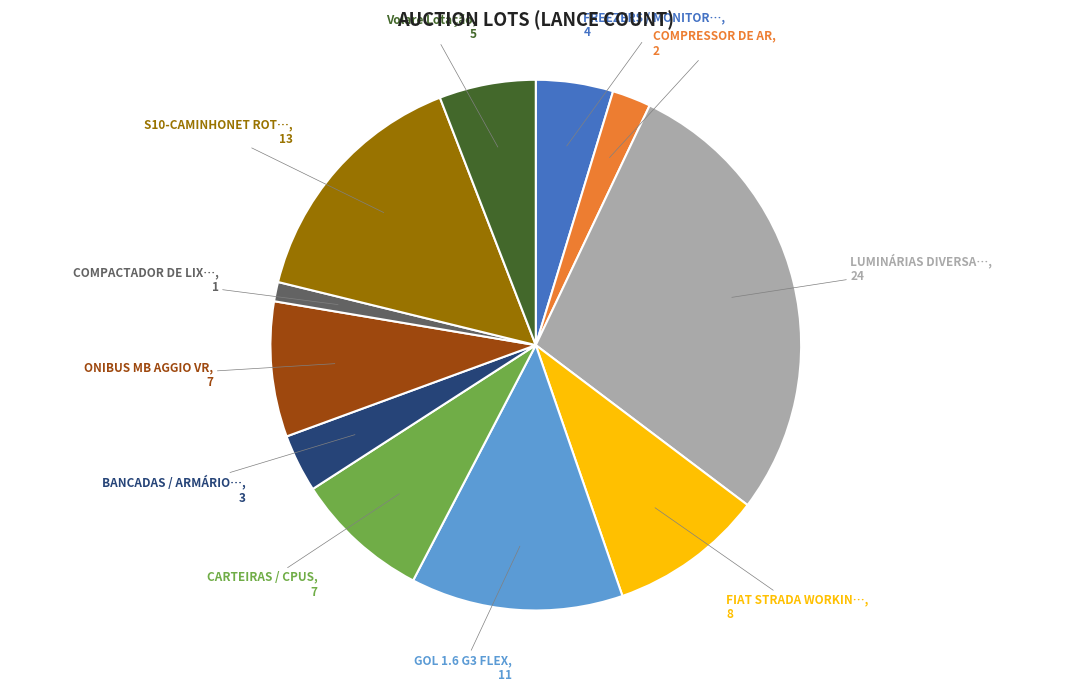

Is there any slice that represents more than half of the pie?

No